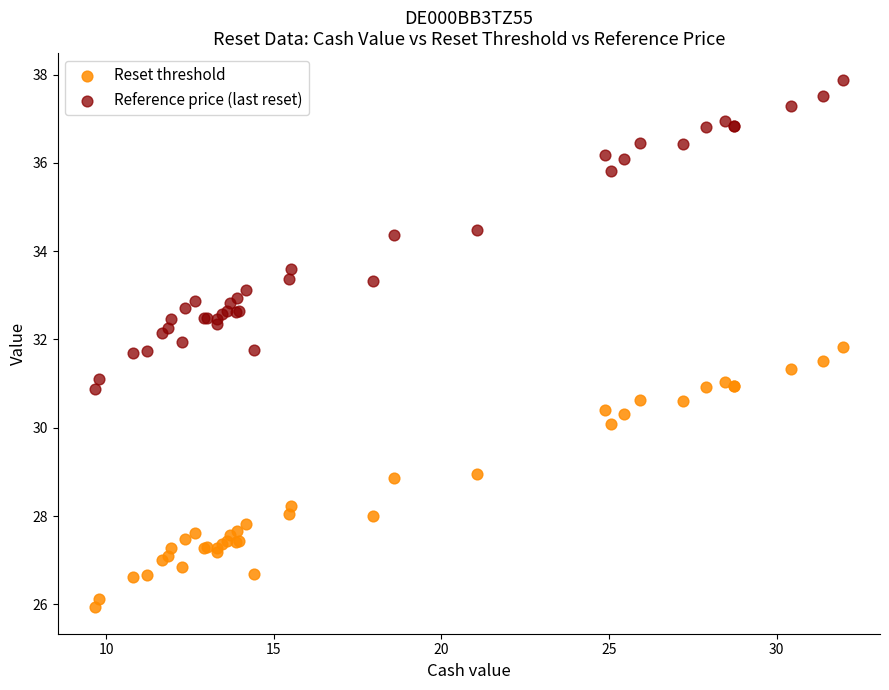

What are all the series names shown in the legend?

Reset threshold, Reference price (last reset)